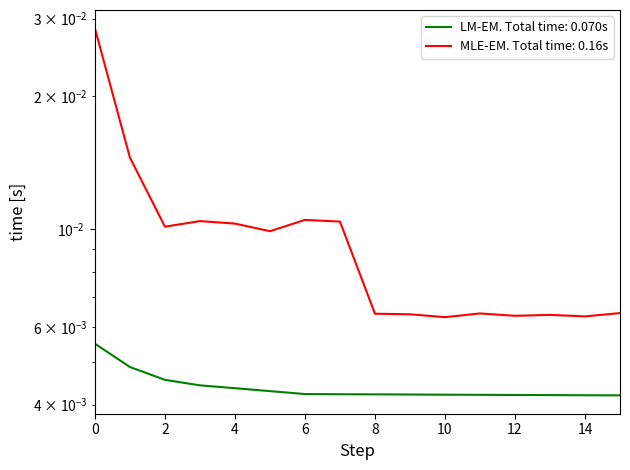

Is it true that the value at 2 is 0.0?

True